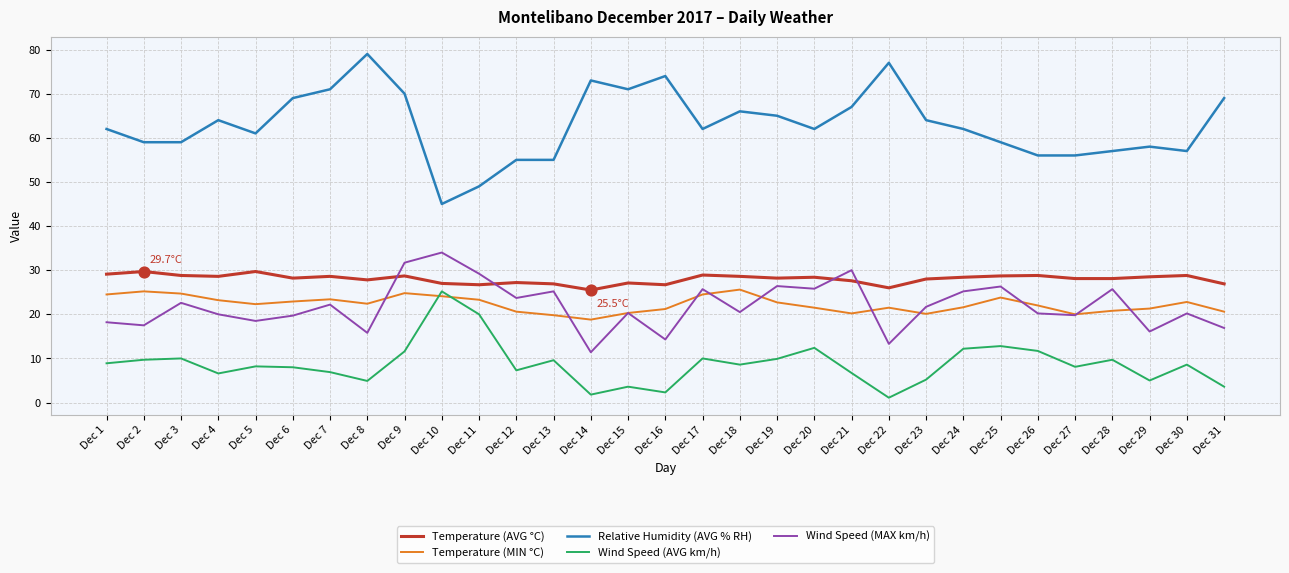

Which series has the largest total across all categories?

Relative Humidity (AVG % RH)